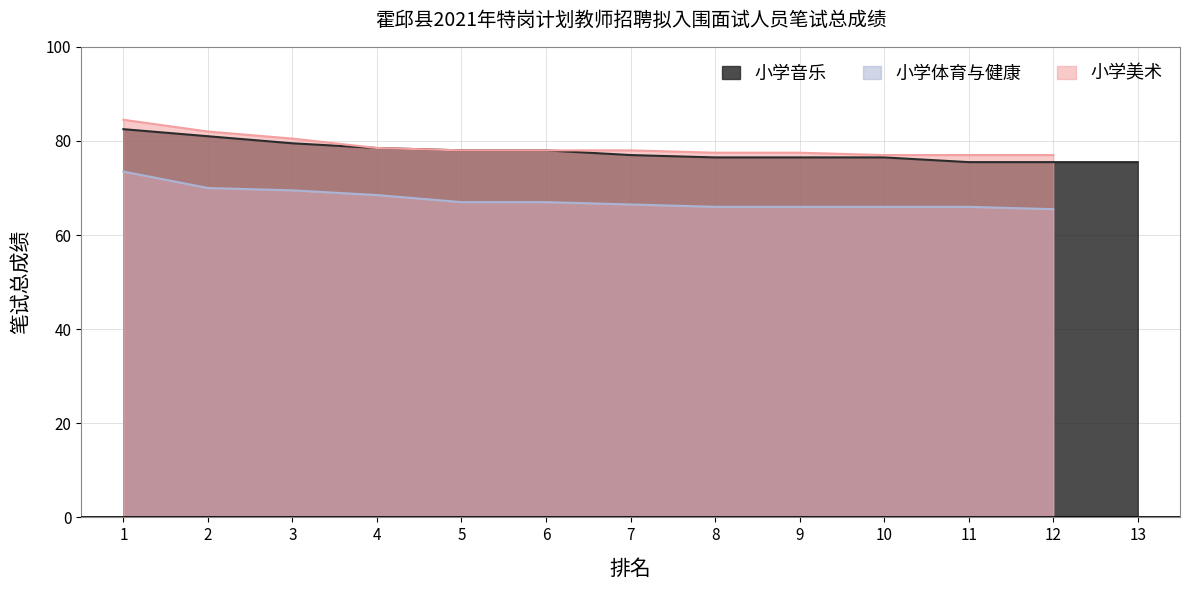

What is the total value across all series at 5?

223.0